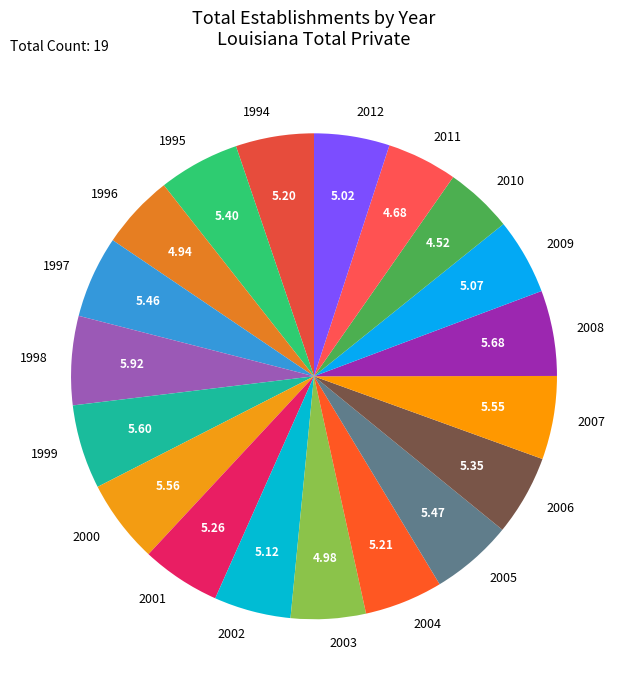

Does 1998 account for over 50% of the chart?

No